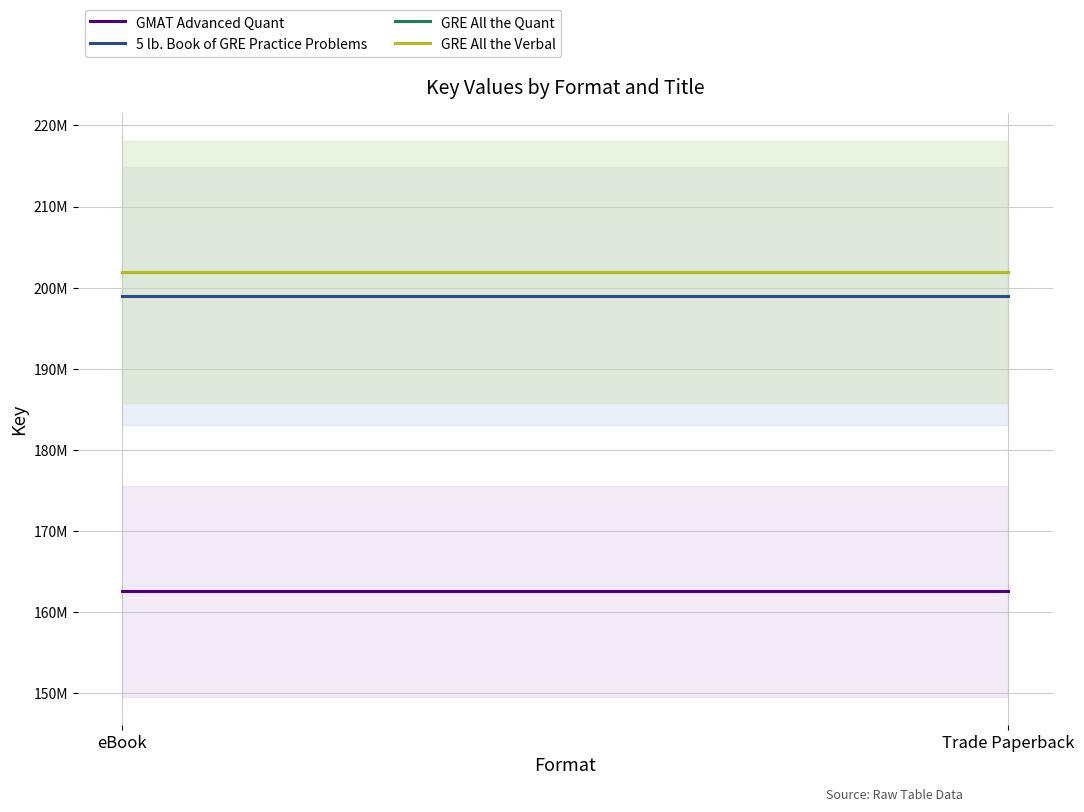

How many categories are shown in the chart?

2